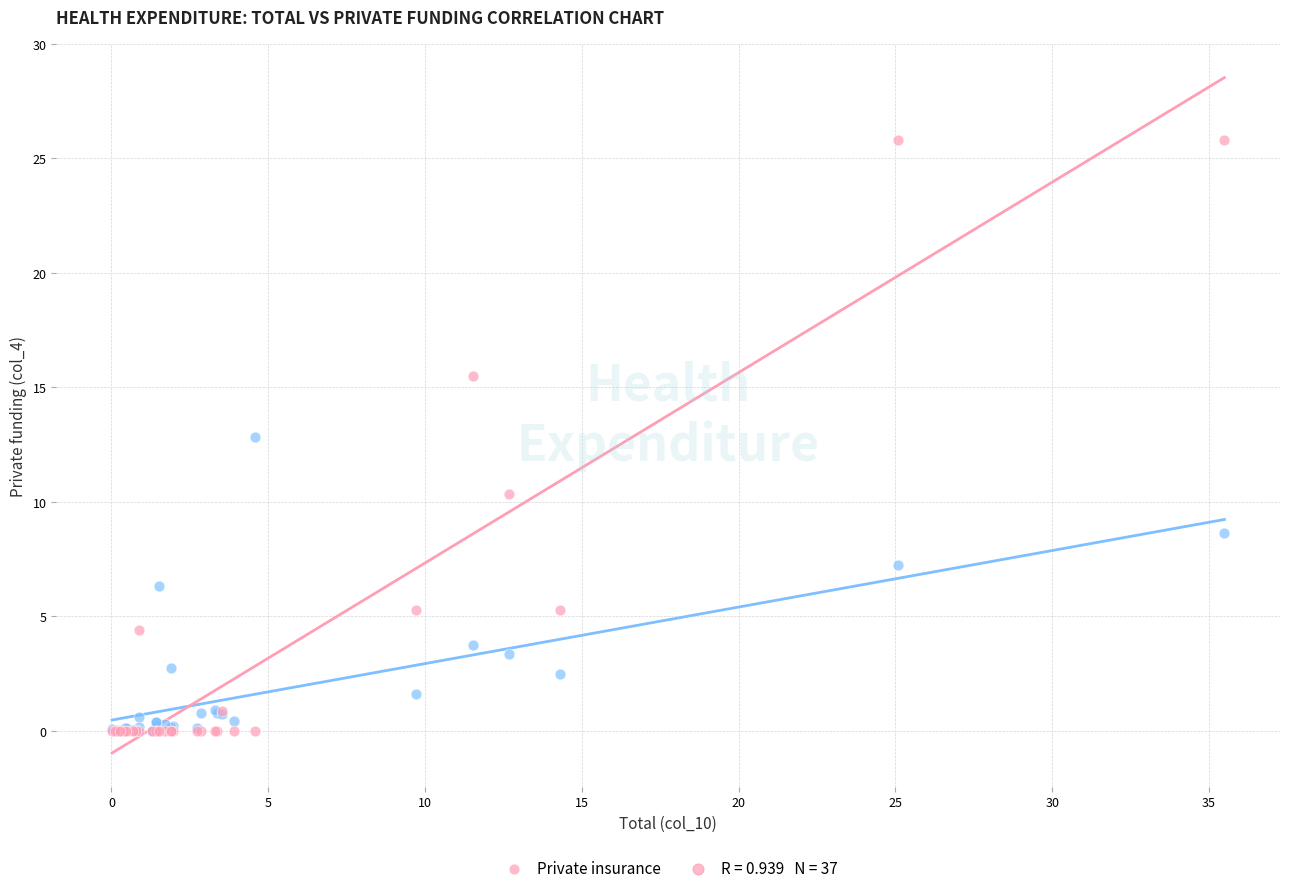

Across all series, what Y value is closest to 12?

12.8